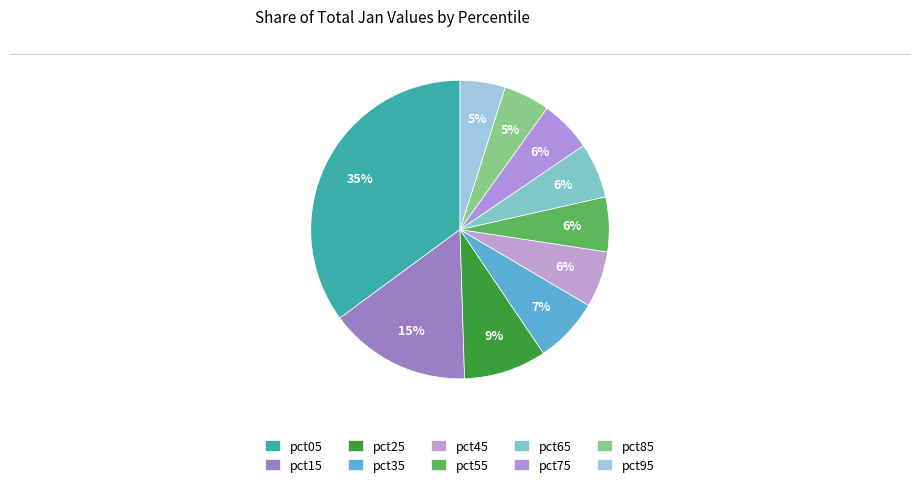

Which category has the biggest portion of the pie?

pct05